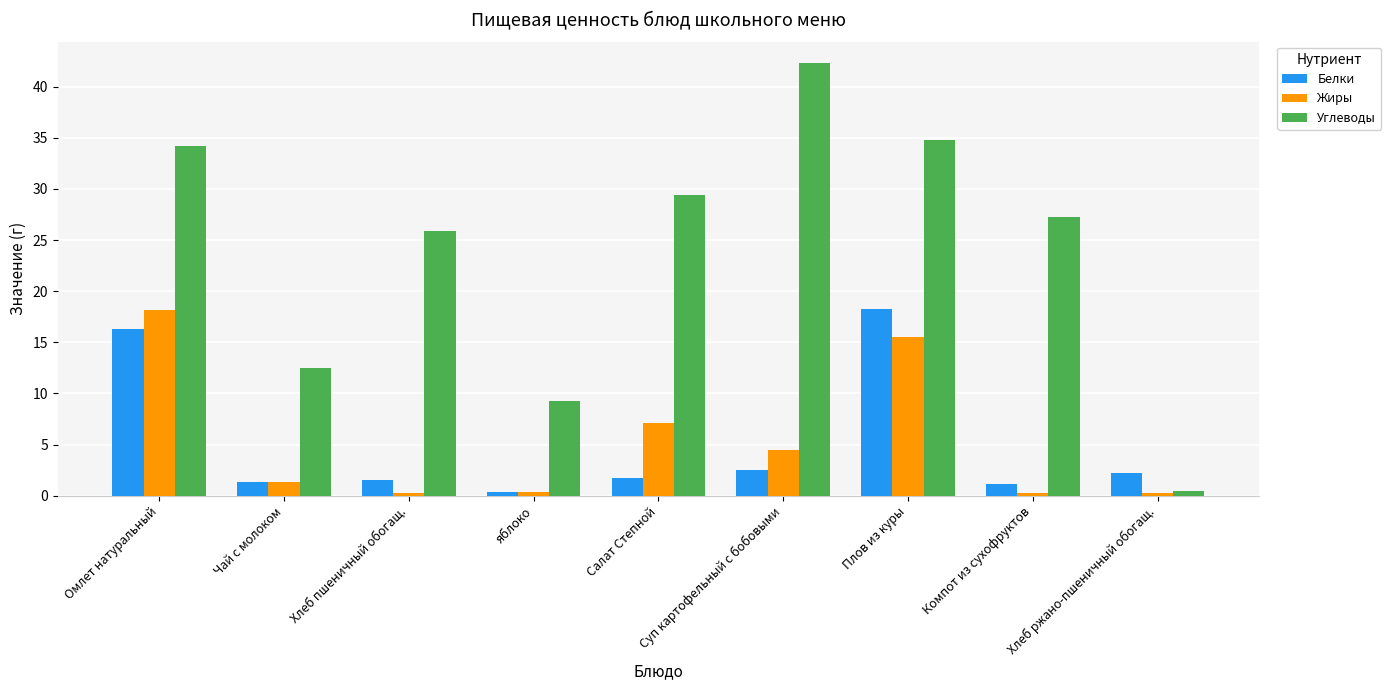

Which series has the largest total across all categories?

Углеводы